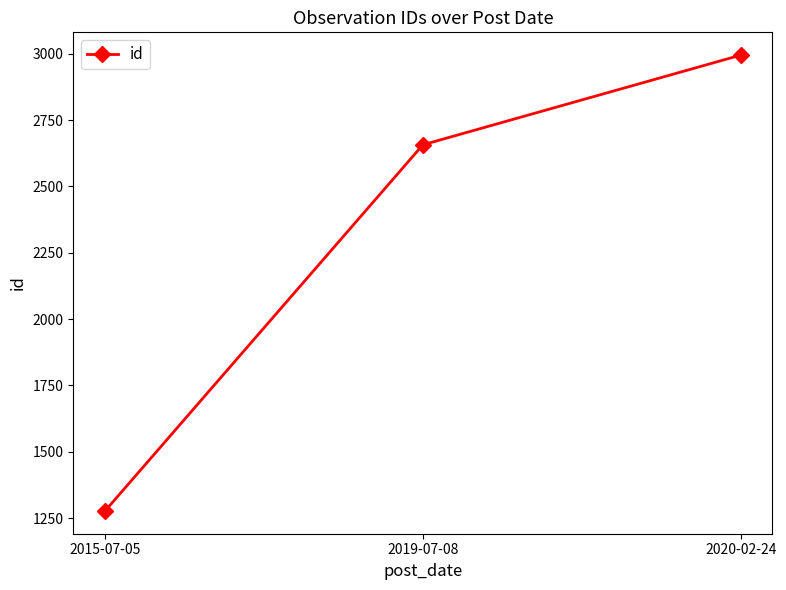

Reading left to right, list all the values displayed in this chart.

1277	2657	2995